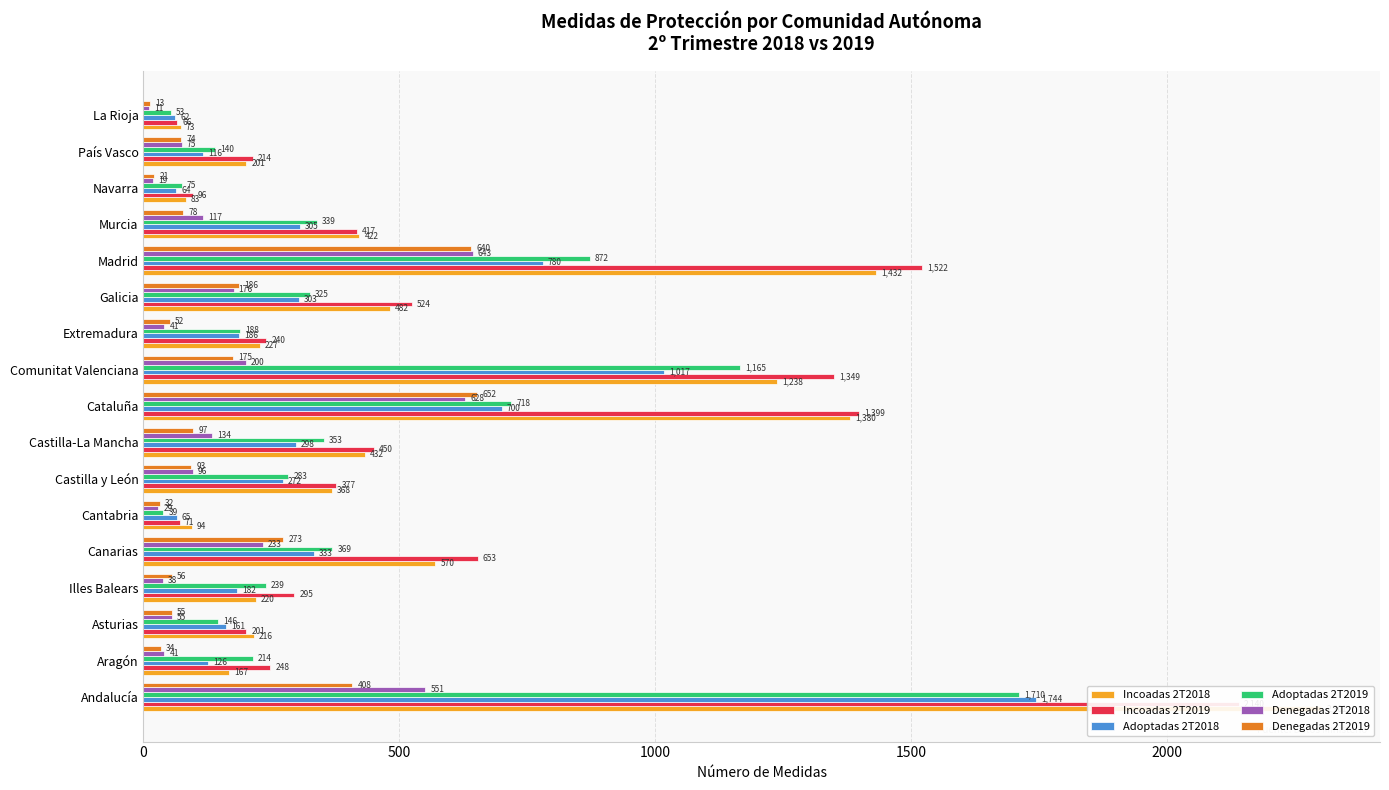

What is the total value across all series at Canarias?

2431